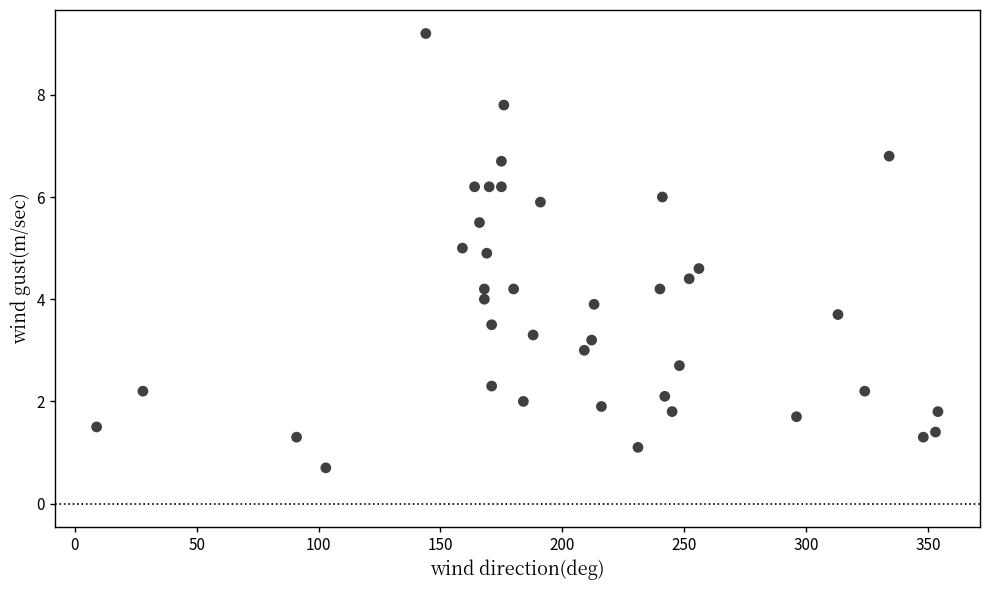

What is the range of Y values (max minus min)?

8.5